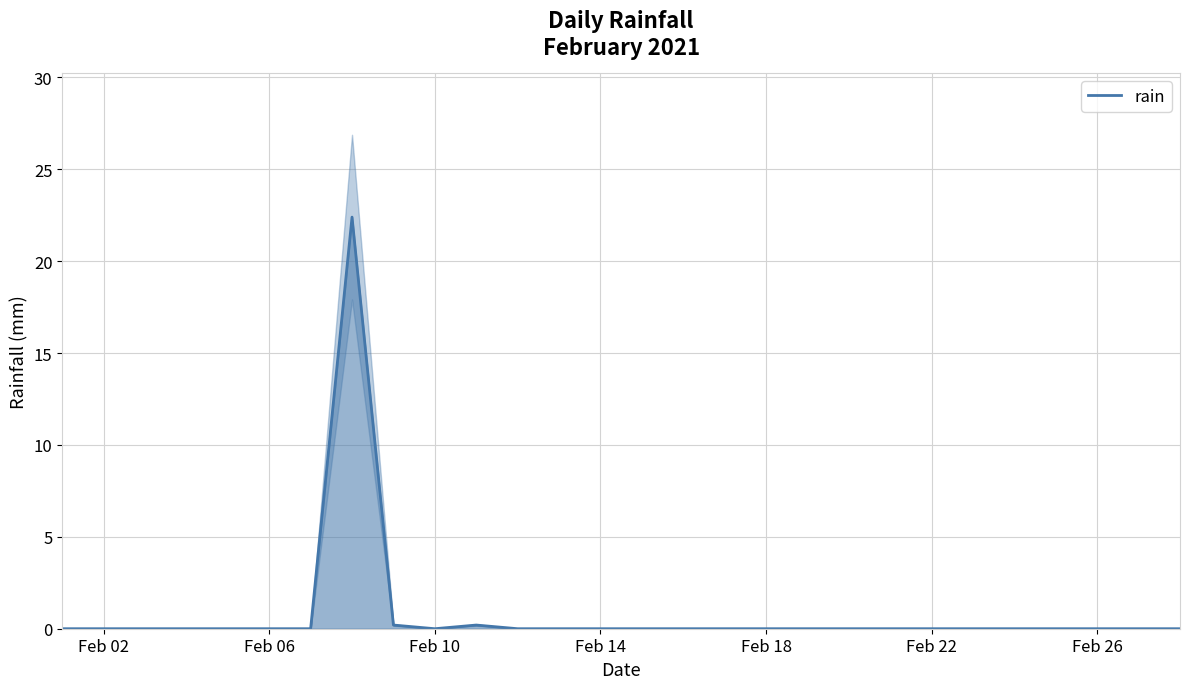

How many lines are shown in the chart?

1